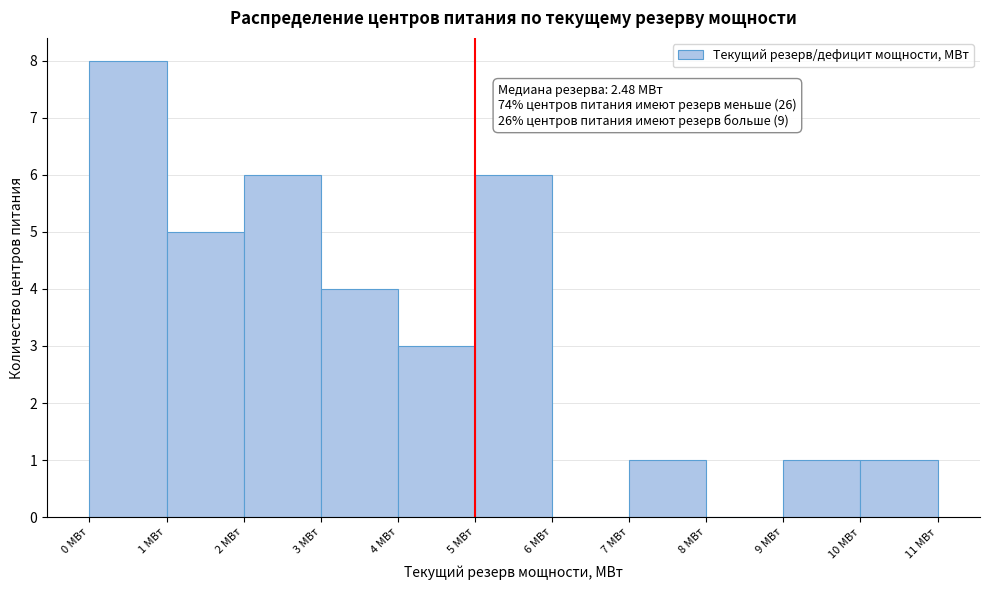

Over which range of the x-axis is the bar tallest?

0 to 1